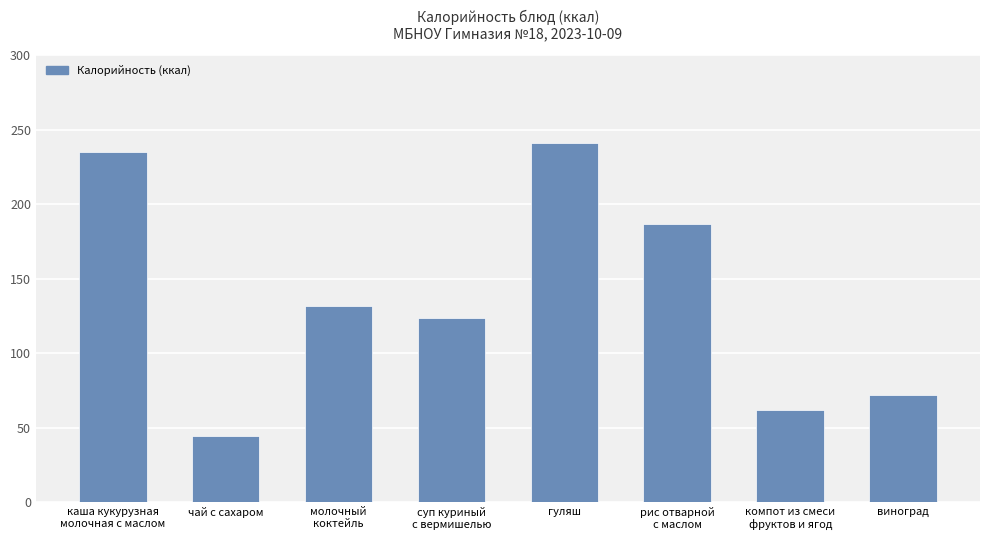

What is the value of the 5th bar from the left?

241.0